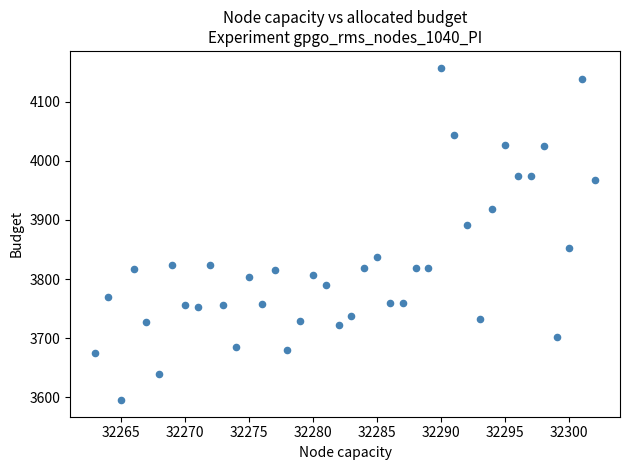

What is the range of X values (max minus min)?

39